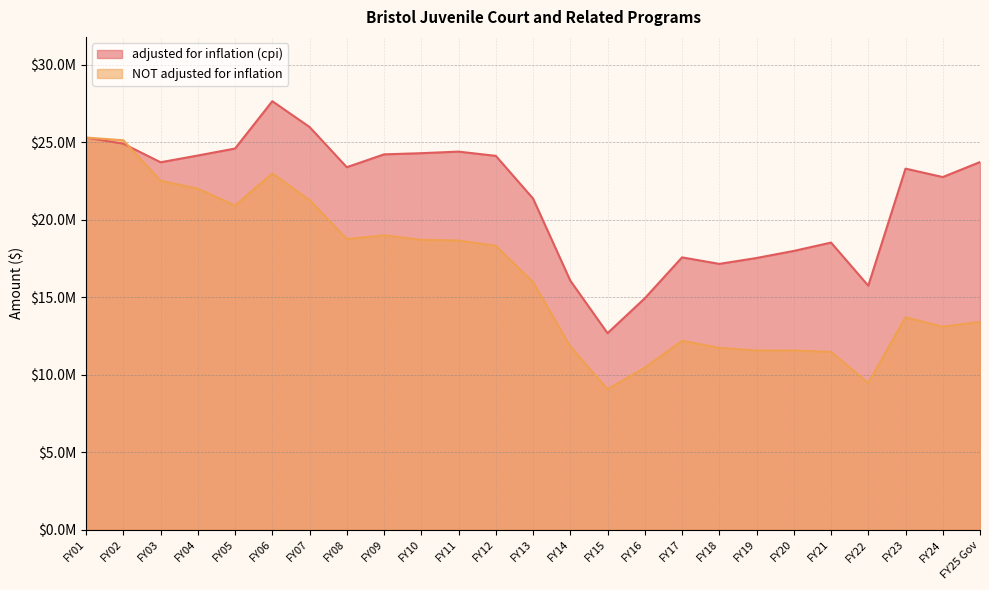

Where is the first local maximum for adjusted for inflation (cpi)?

FY06